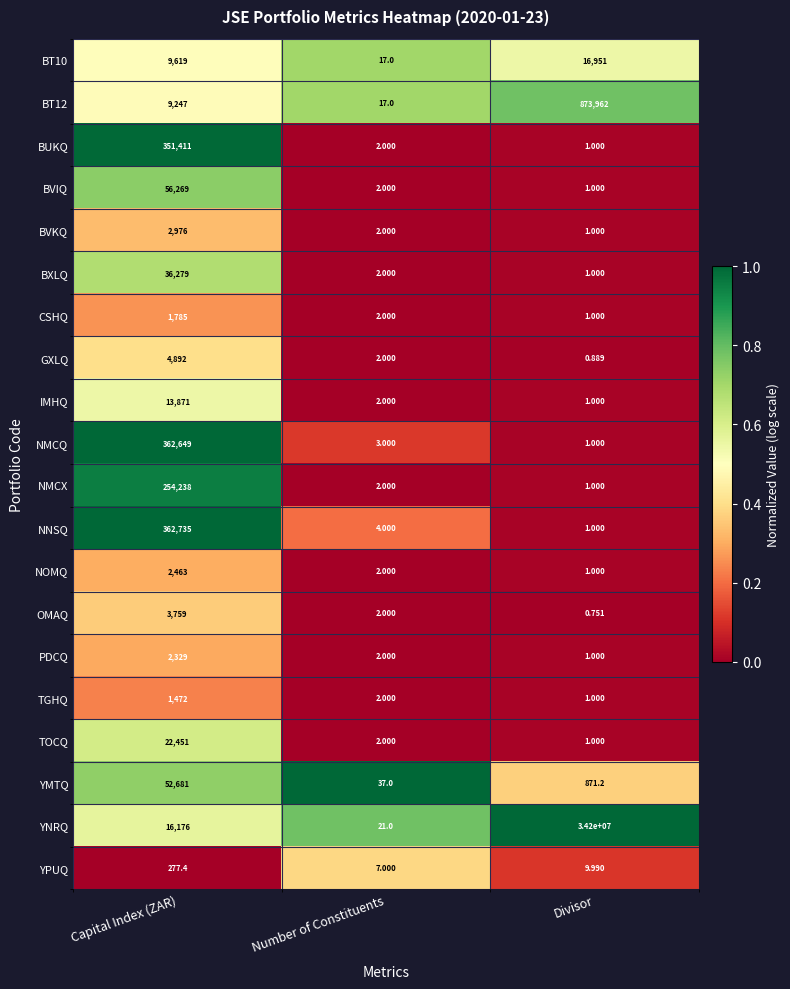

Is the value of BXLQ at Capital Index (ZAR) greater than the value of PDCQ at Capital Index (ZAR)?

Yes